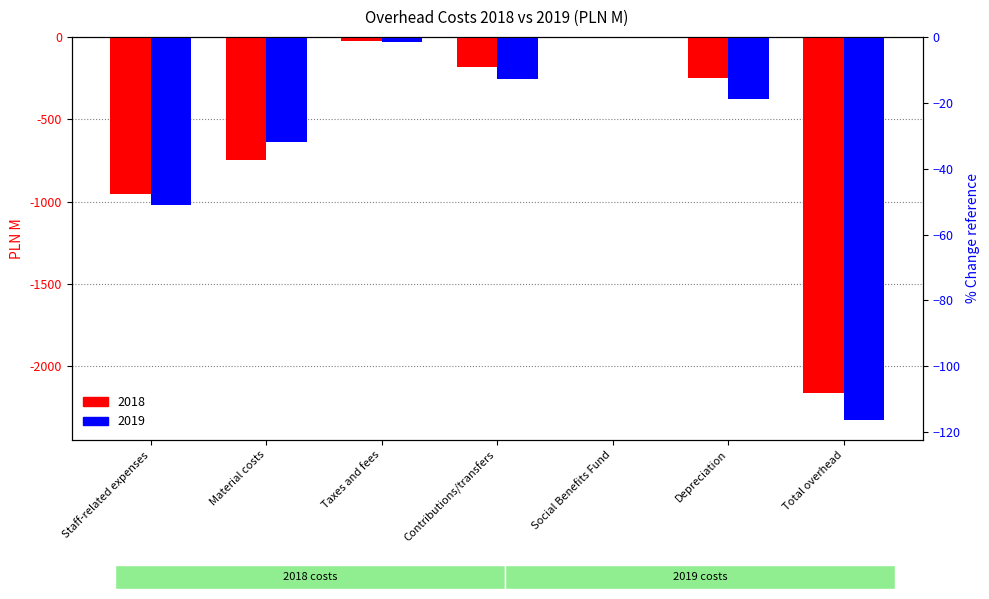

Is the value of 2019 at Depreciation greater than the value of 2018 at Contributions/transfers?

No